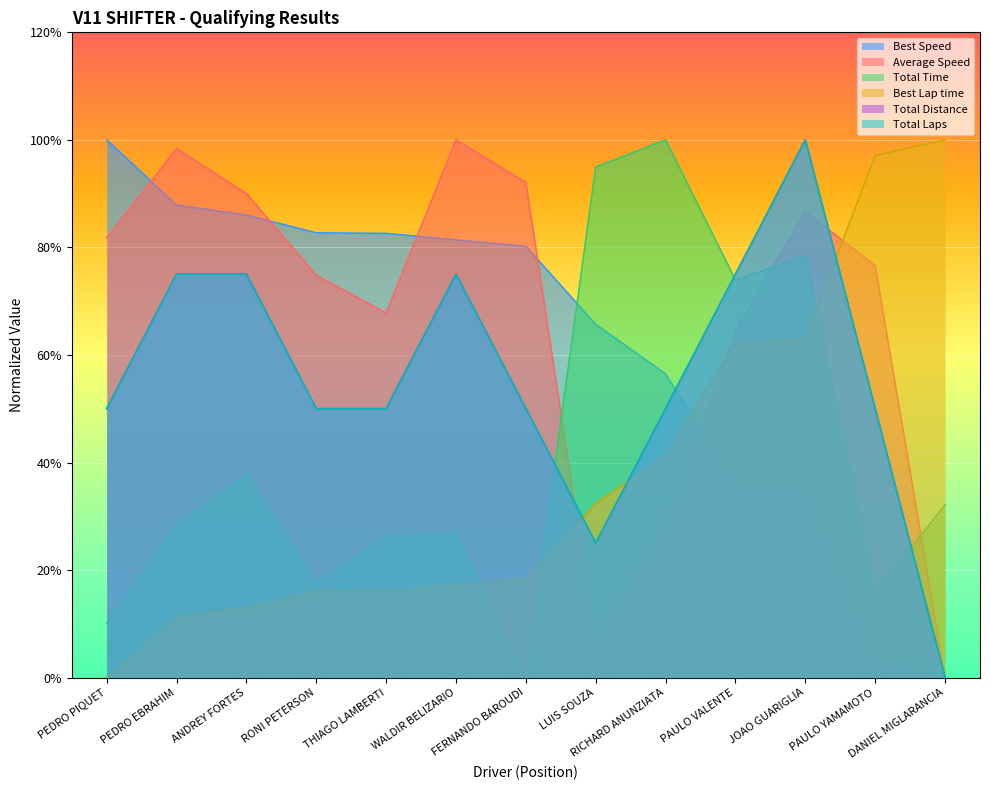

What is the average value of the Total Time series?

41.7